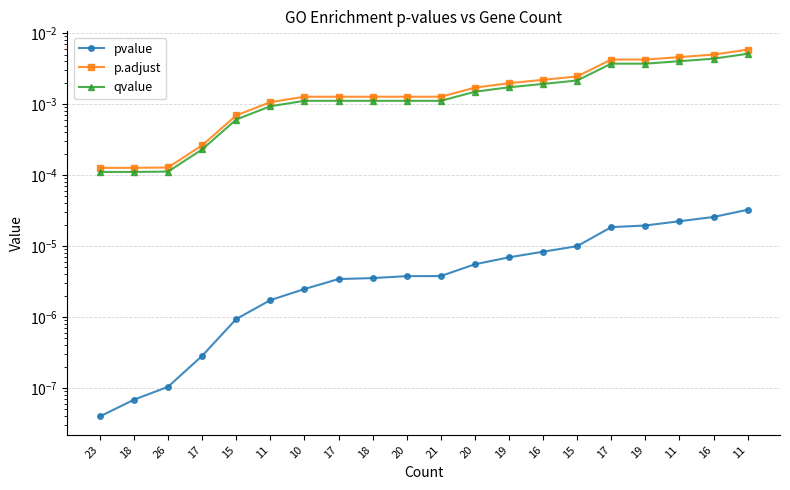

What is the label of the 20th point from the right?

23